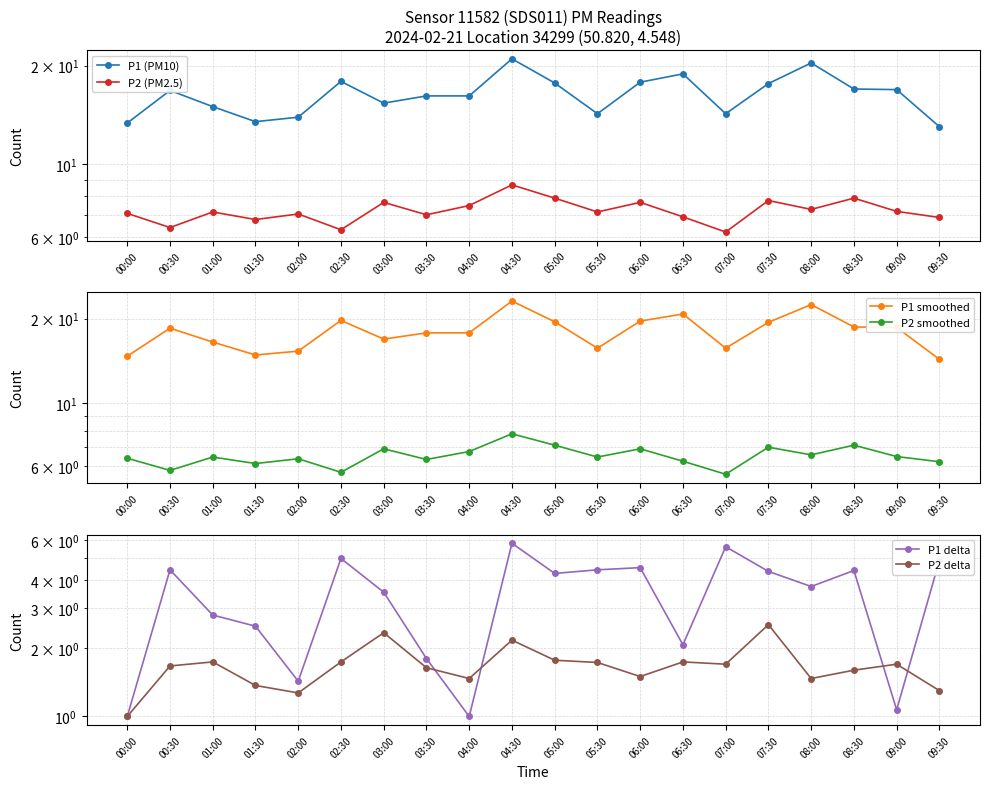

Count the number of data series in this chart.

6